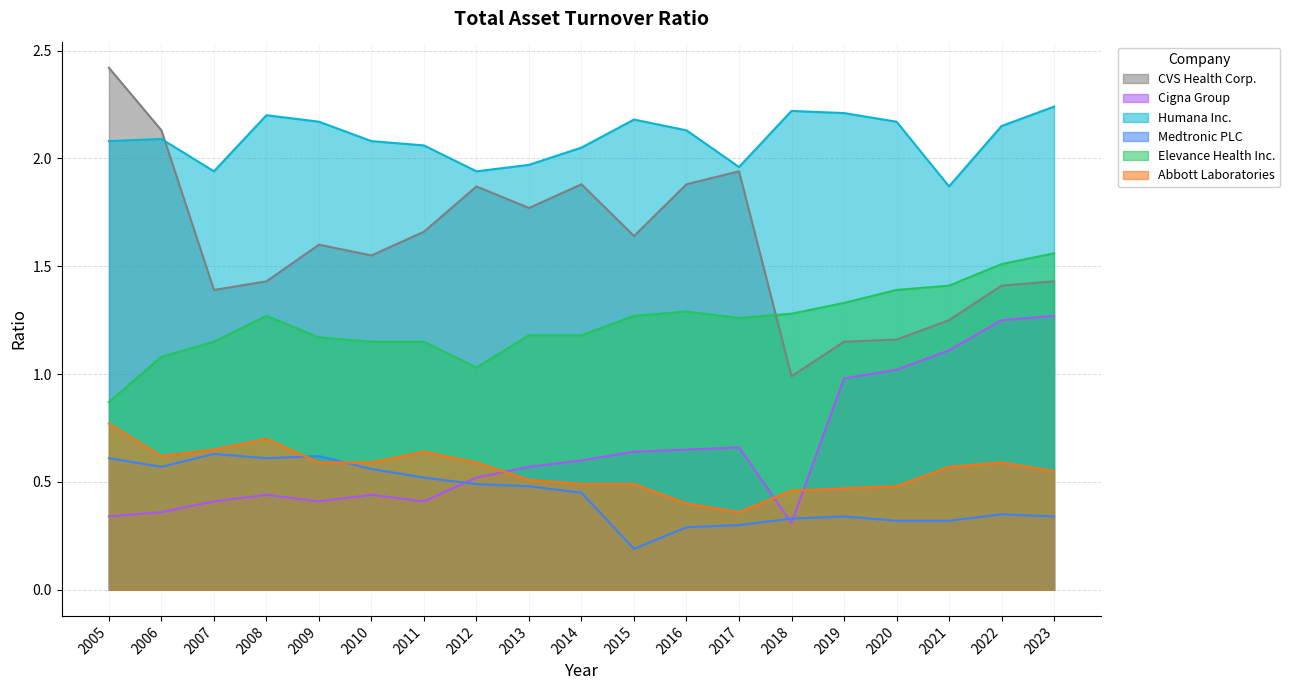

Which series has the widest spread of values?

CVS Health Corp.